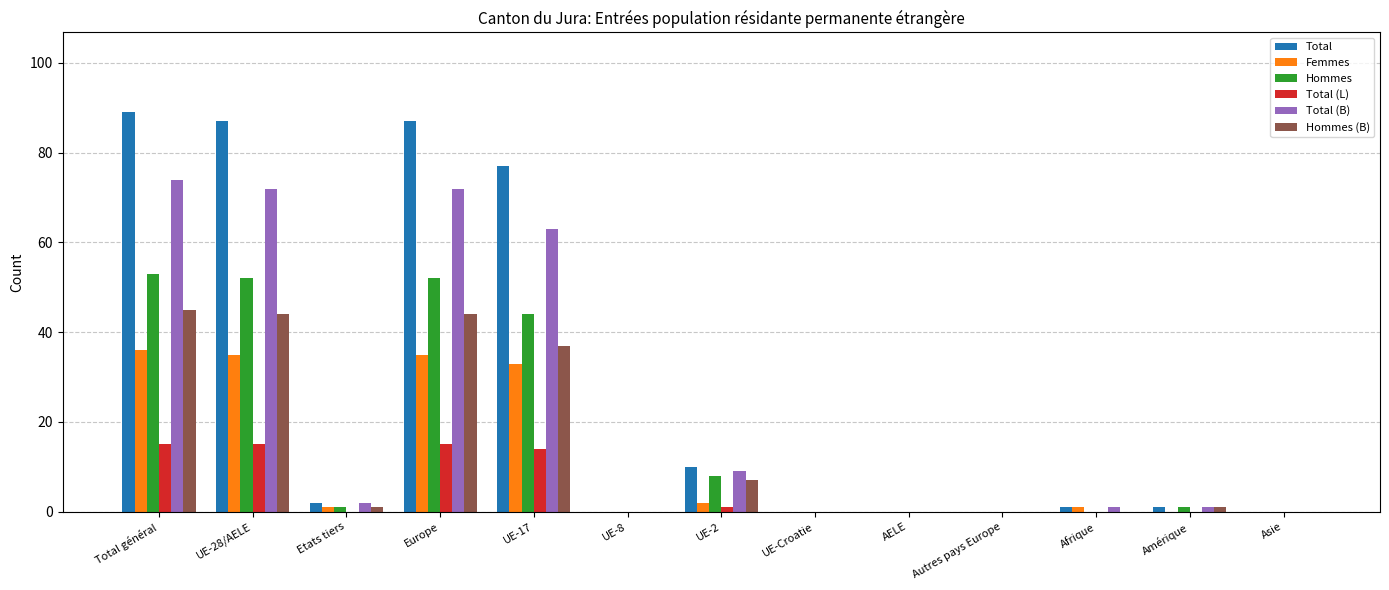

At which category is the sum across all series the highest?

Total général